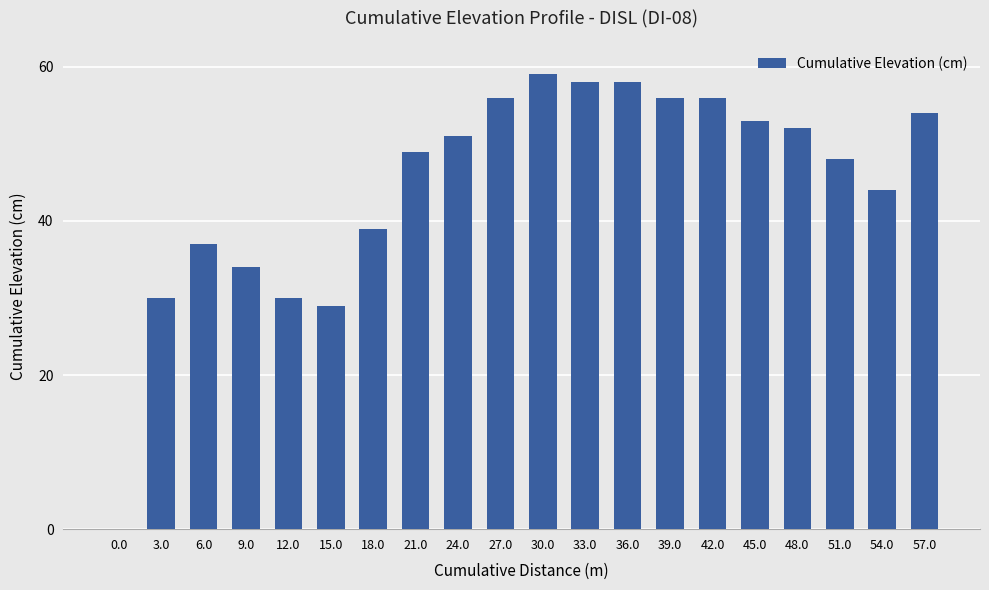

Are the bars horizontal?

No